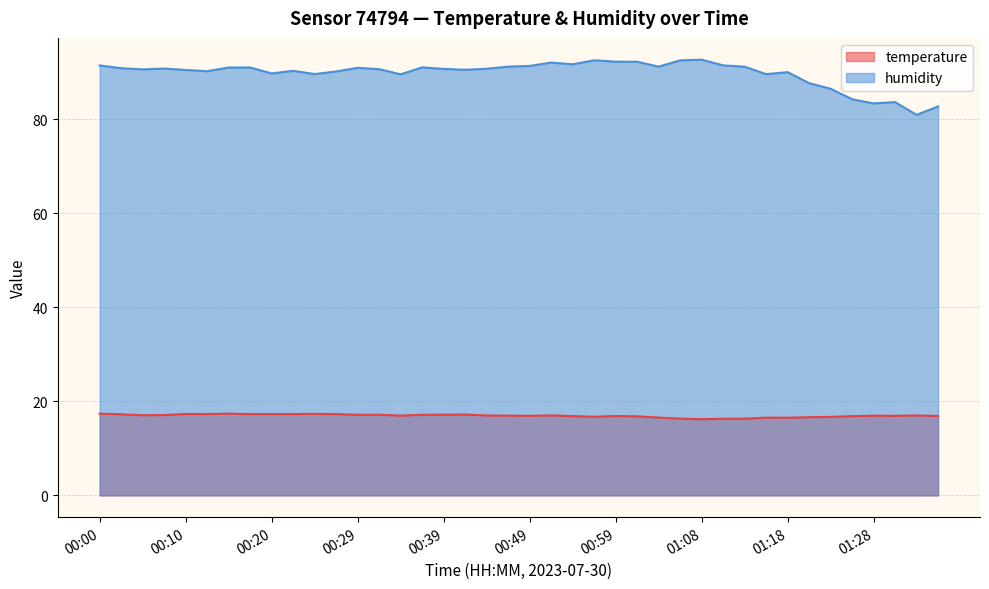

What are all the series names shown in the legend?

temperature, humidity